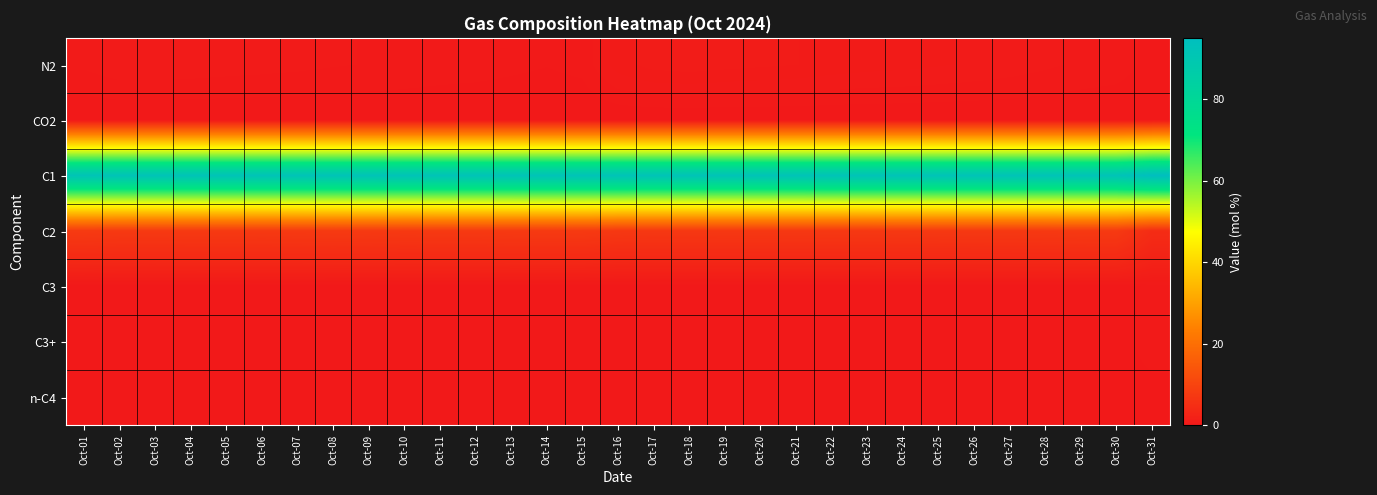

Count the number of data series in this chart.

7